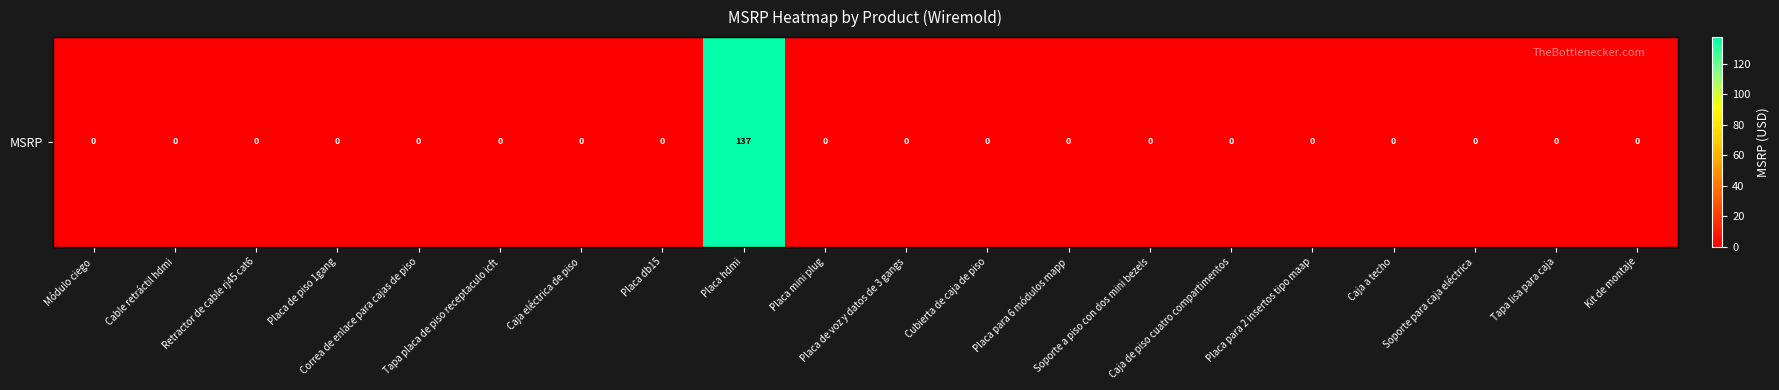

At which label is the value closest to 68?

Módulo ciego